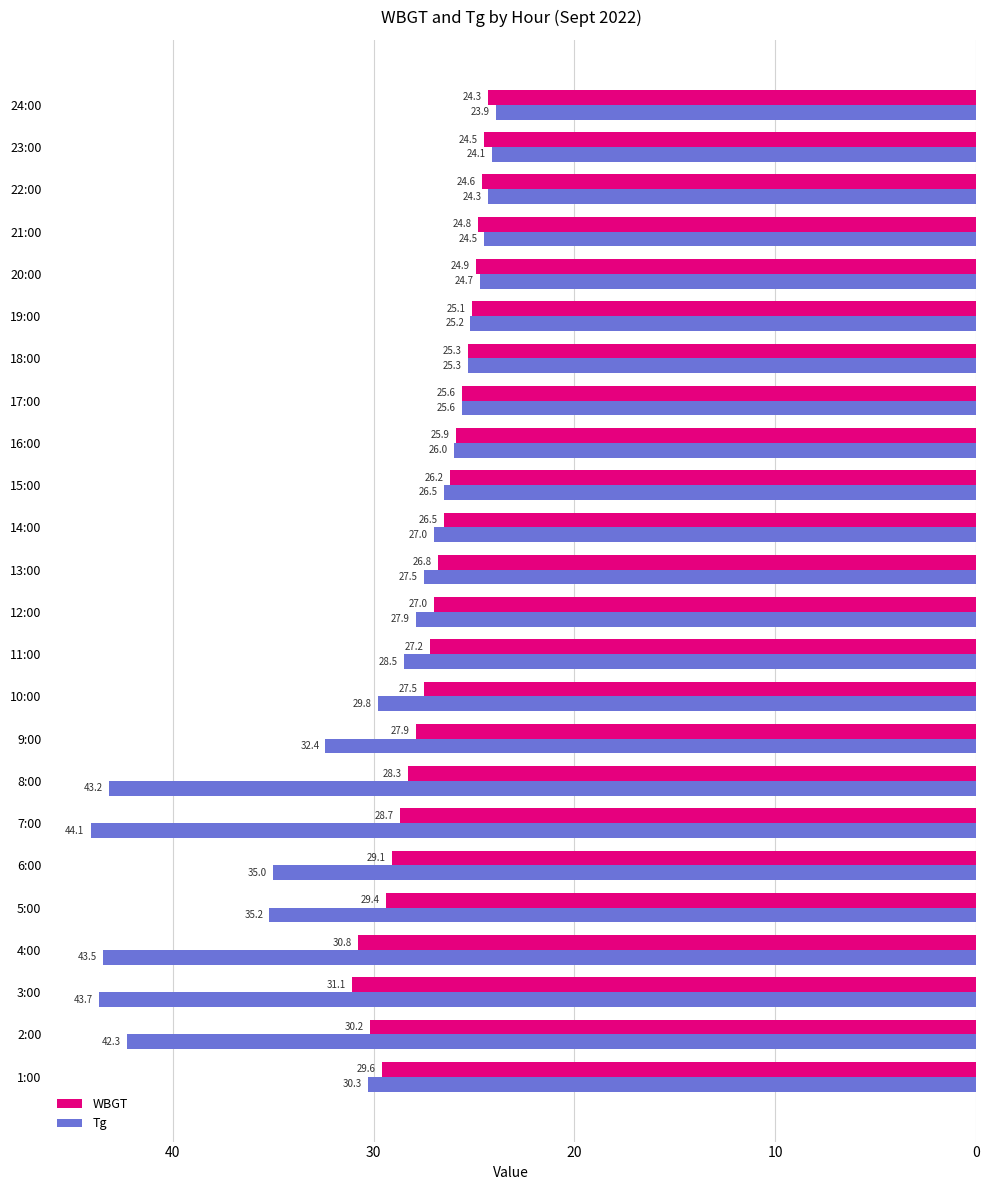

What is the sum of all Tg values?

740.5